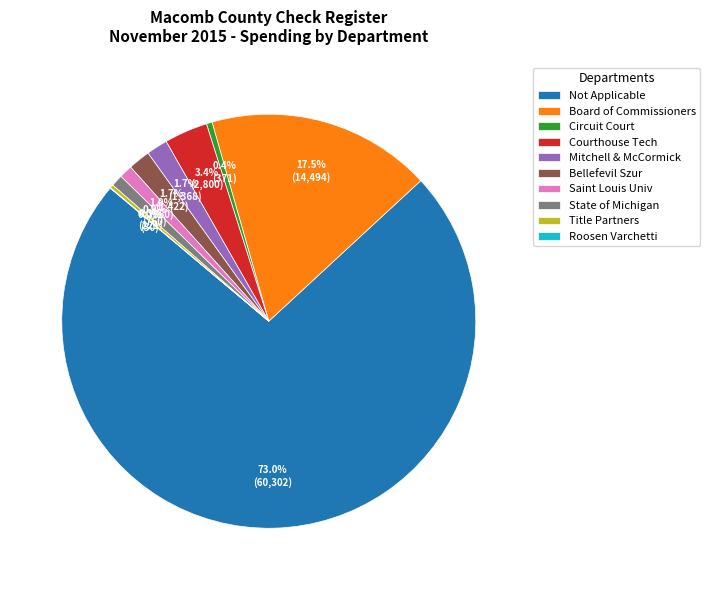

Is the sum of Circuit Court and Not Applicable greater than half?

Yes